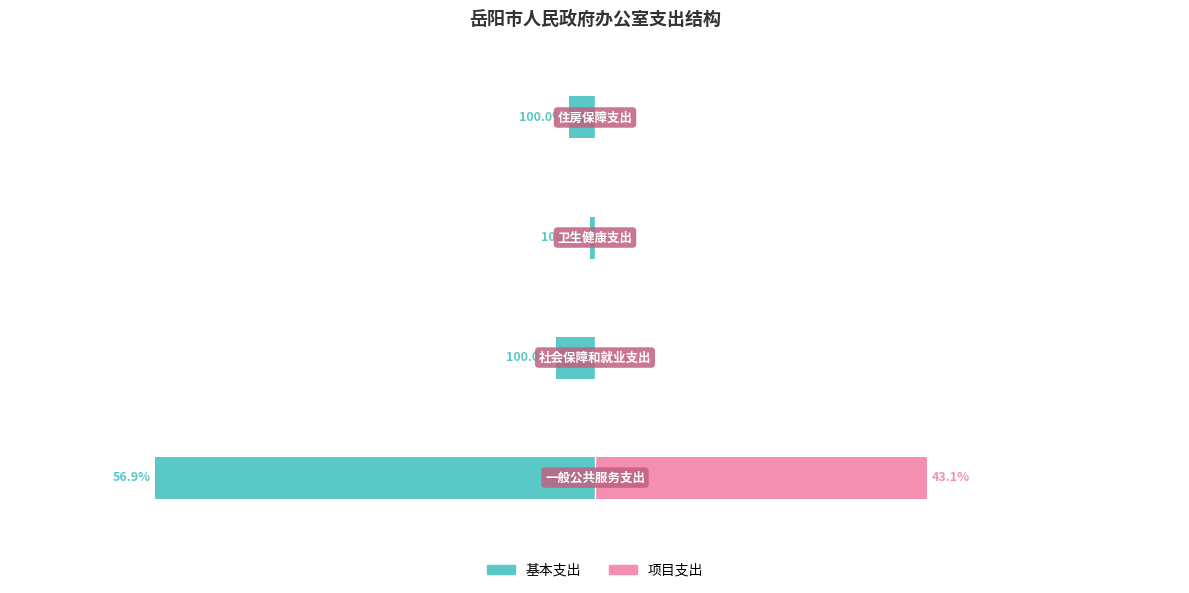

Is it true that 基本支出 equals -55.9 at 1?

False